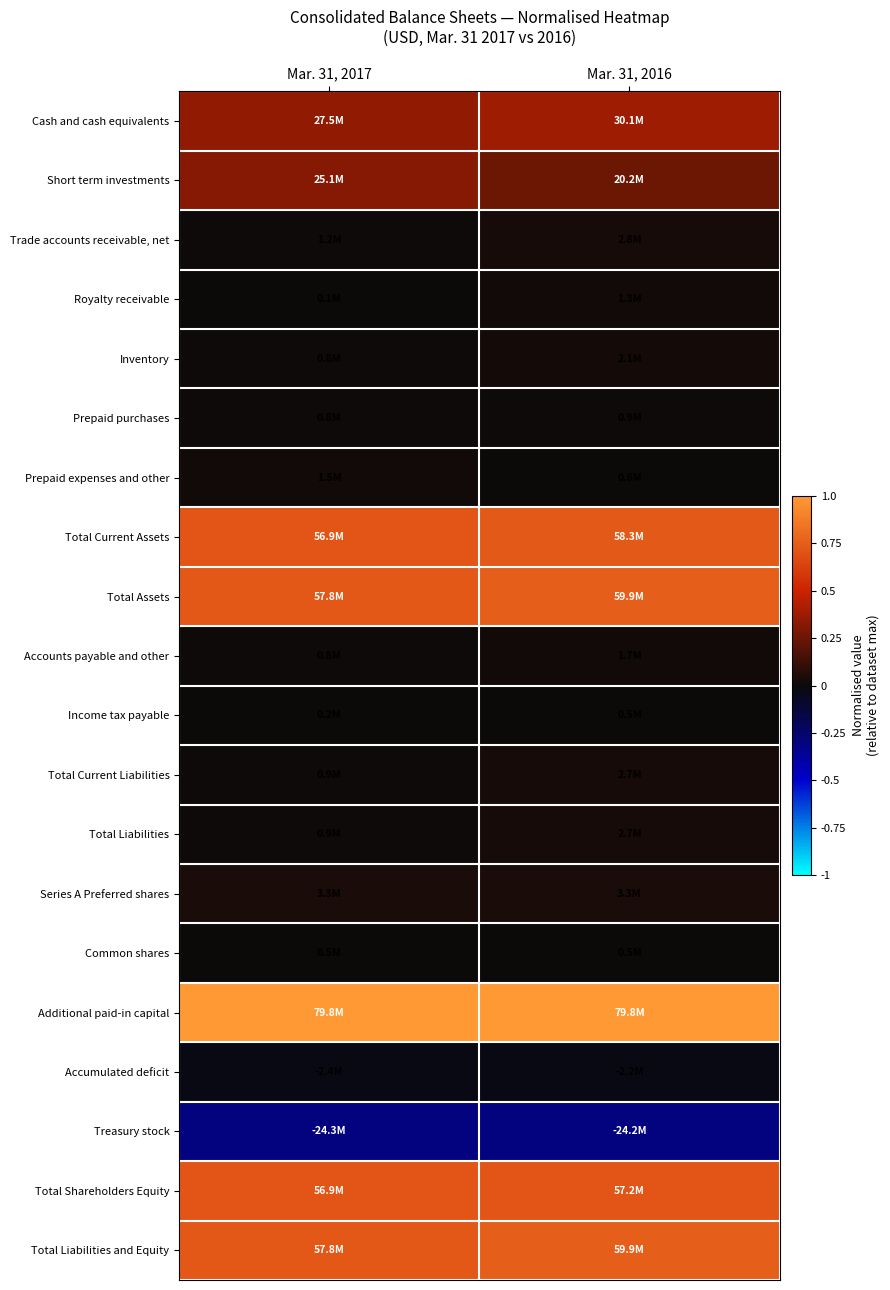

At how many categories does at least one series exceed 0?

2